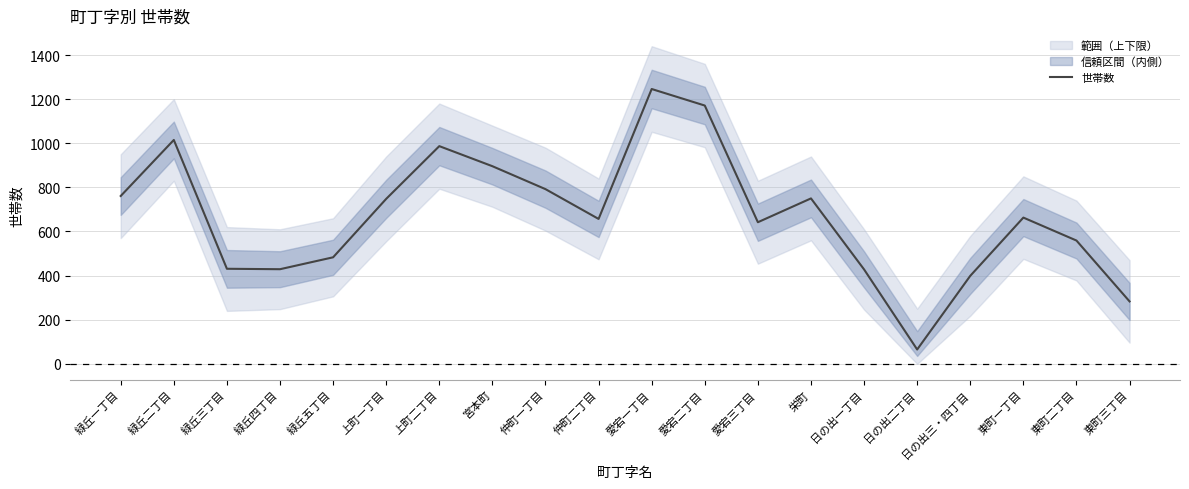

At which label does the data first exceed 663?

緑丘一丁目